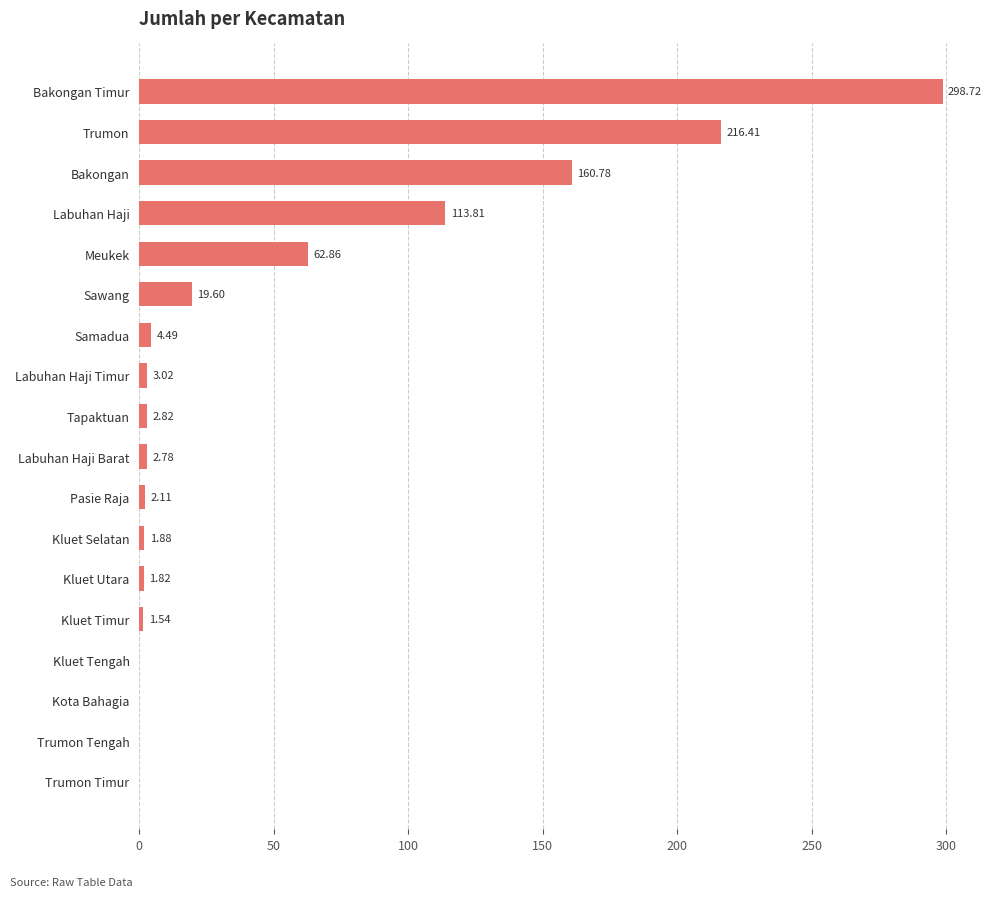

Which label corresponds to the largest value in the chart?

Bakongan Timur